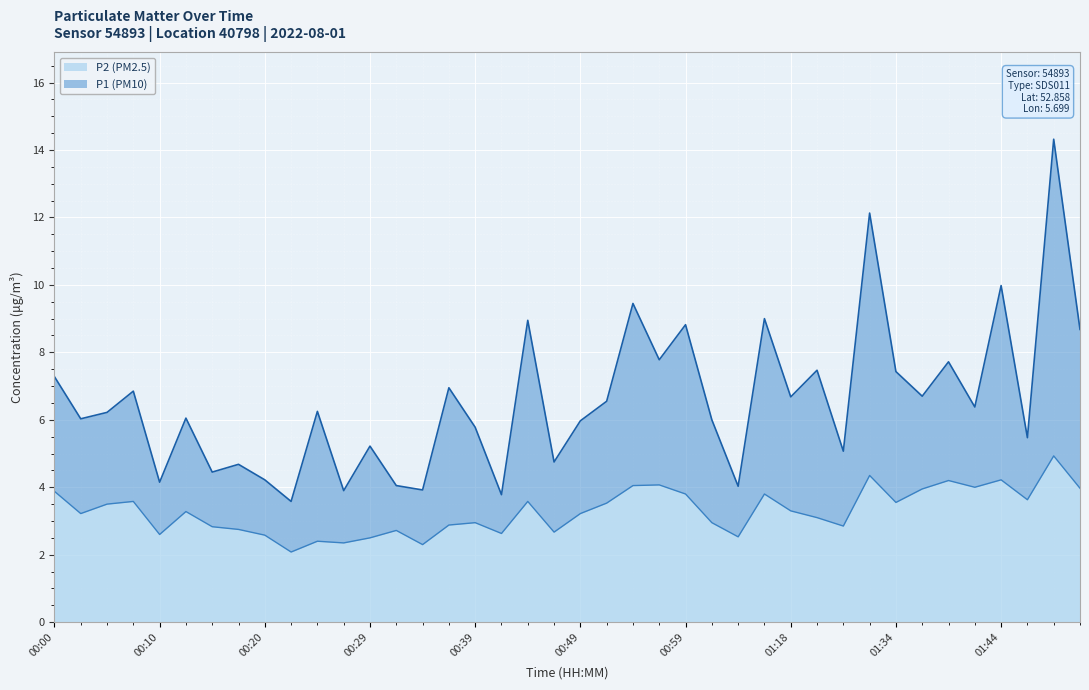

What is the total value across all series at 00:20?

4.2